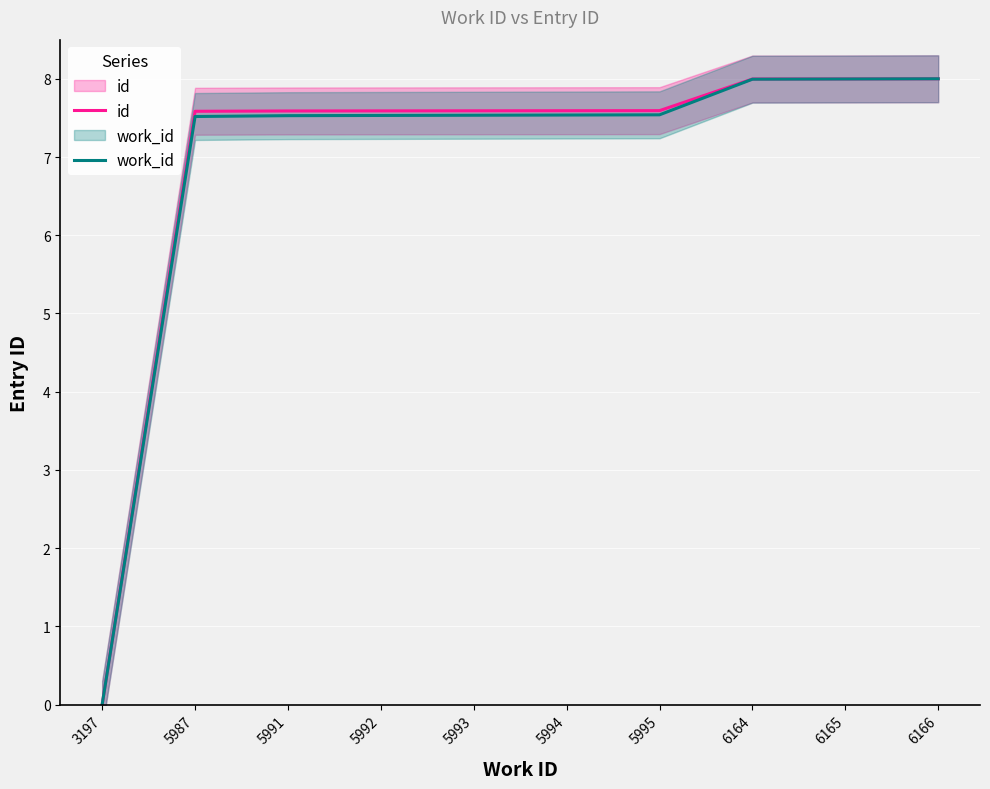

How many values in the work_id series exceed 7?

9